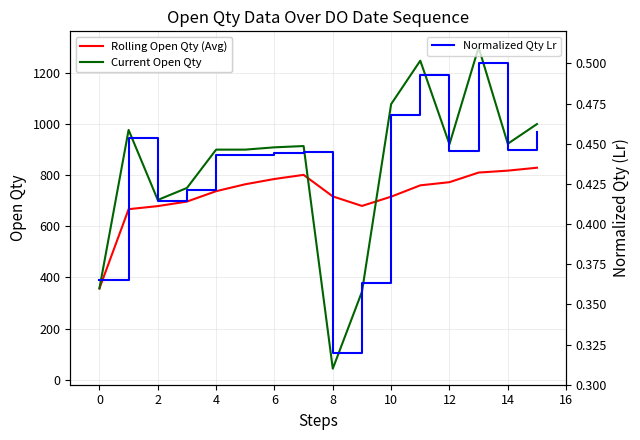

How many lines are shown in the chart?

3